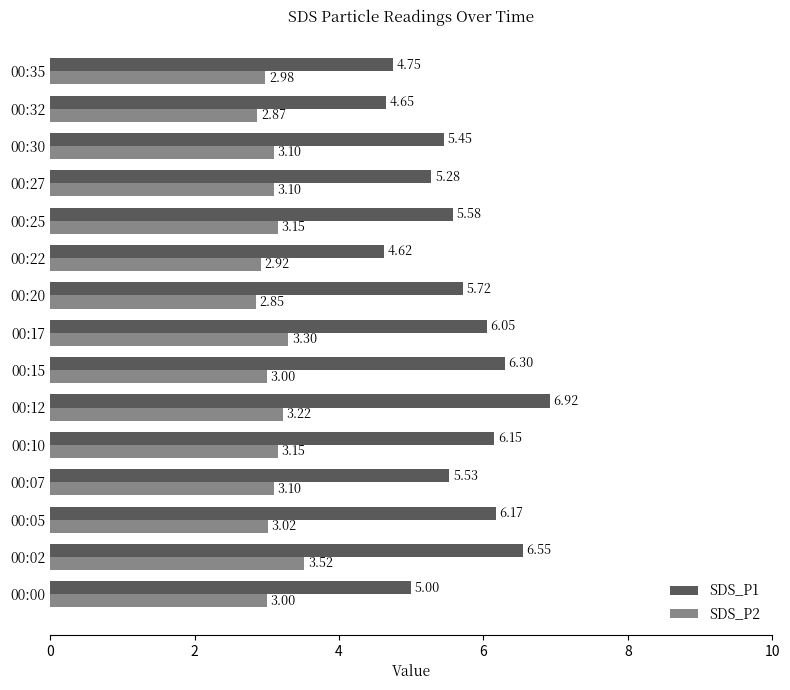

Which series has the largest range (max minus min)?

SDS_P1